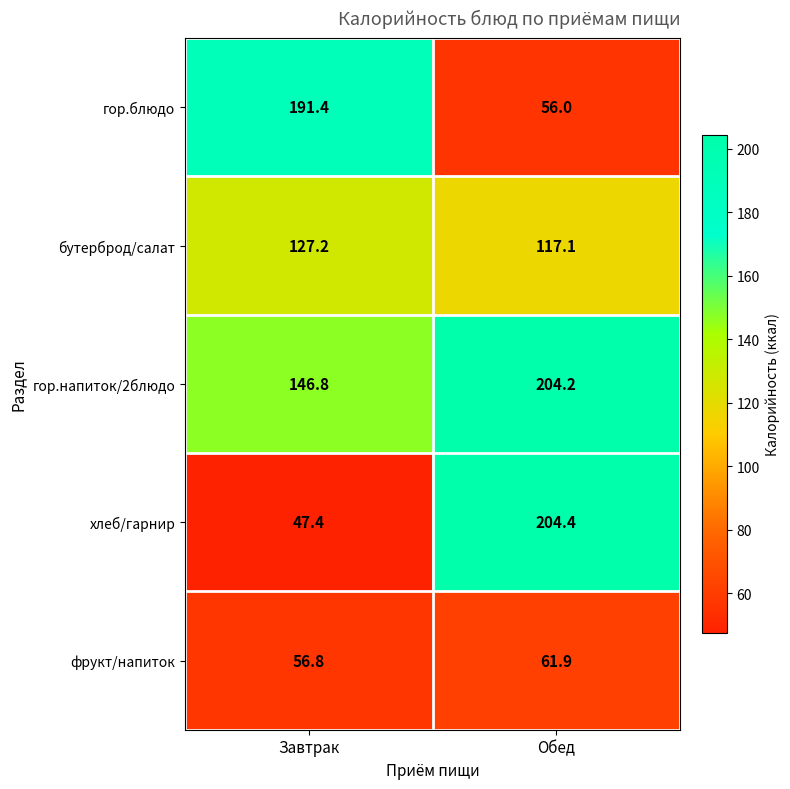

Is it true that хлеб/гарнир equals 204.4 at Обед?

True